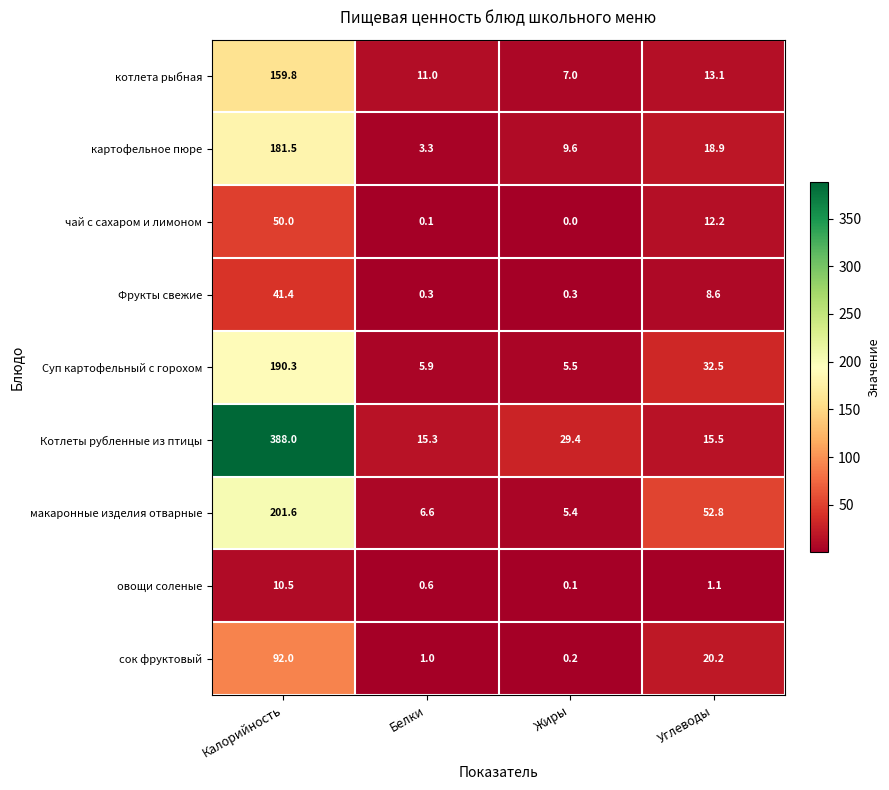

The чай с сахаром и лимоном series shows -33.1 at Жиры. True or false?

False